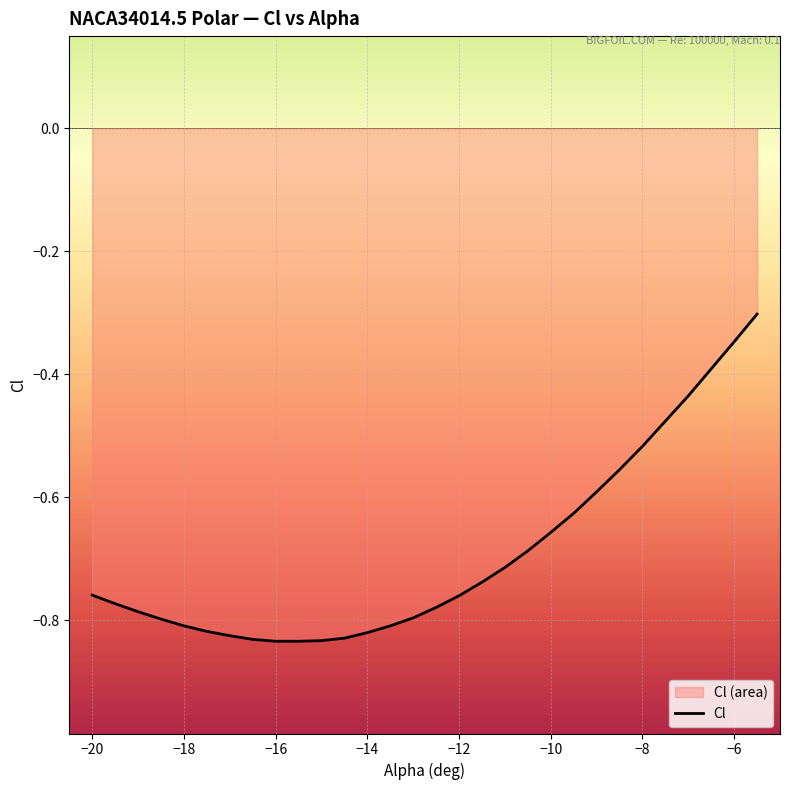

Between -17 and -14.5, which is larger?

-17